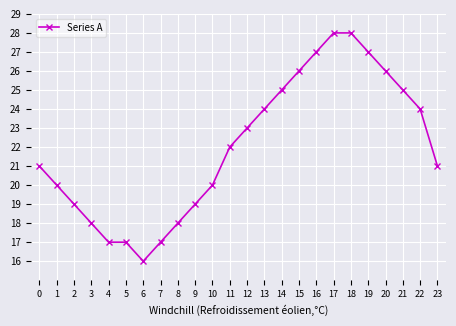

What is the maximum value shown in the chart?

28